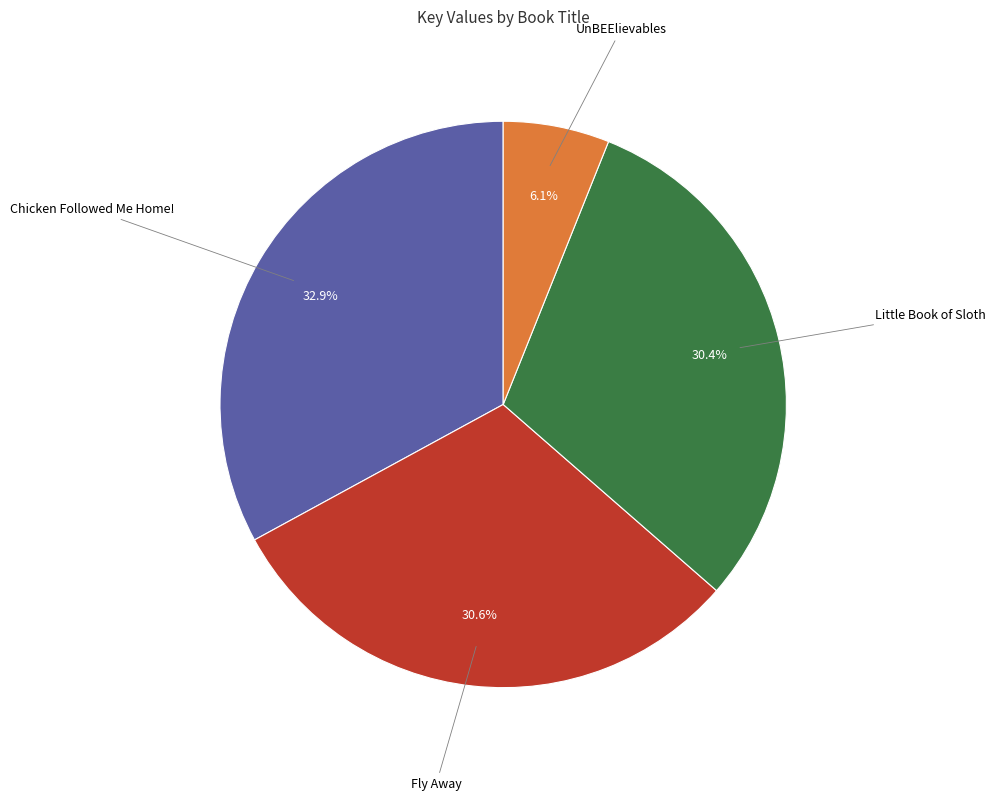

Count the number of slices in the pie.

4